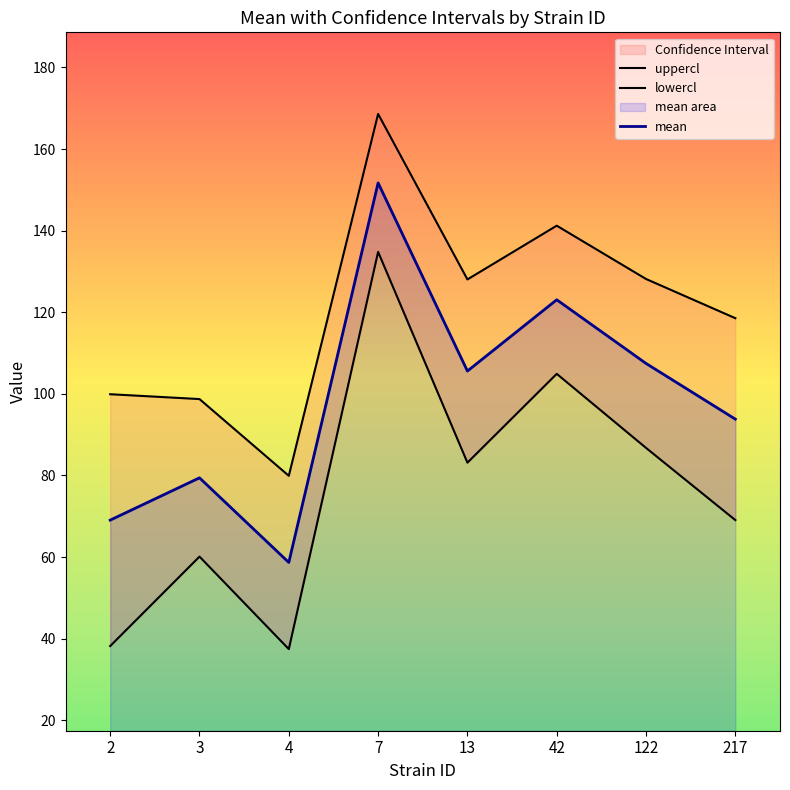

How many data points in uppercl are above 128?

4